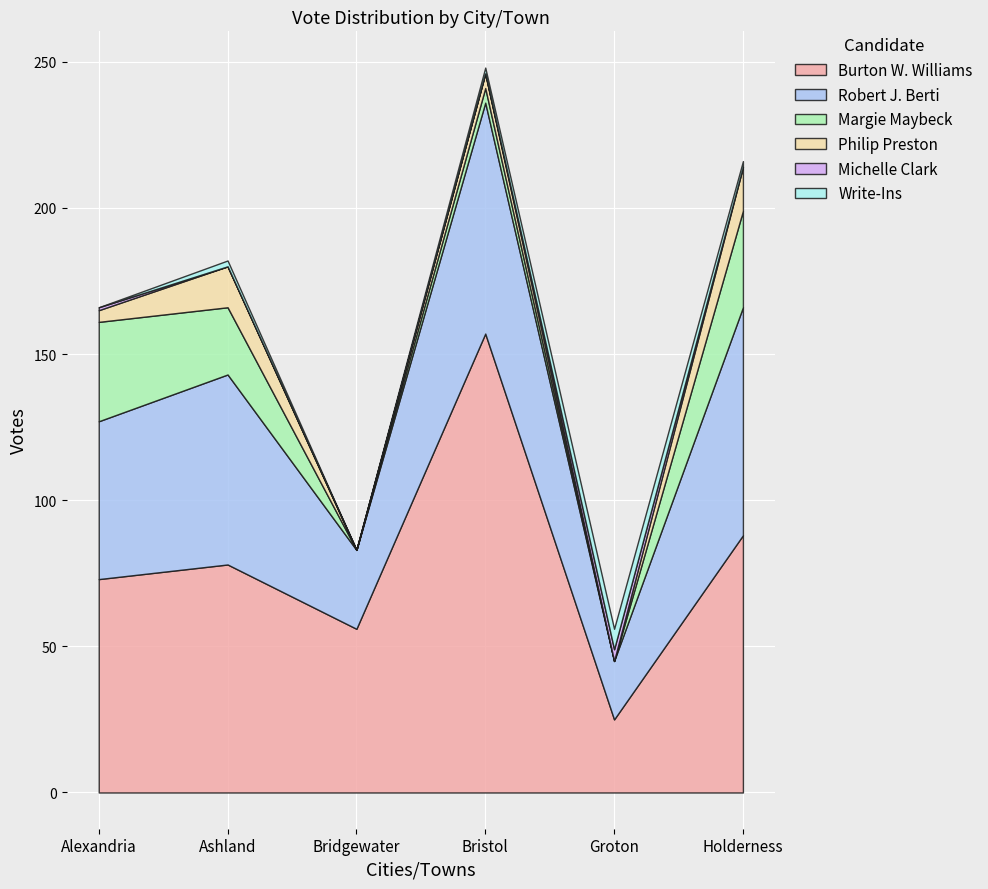

How many interior local peaks does the Robert J. Berti series have?

2